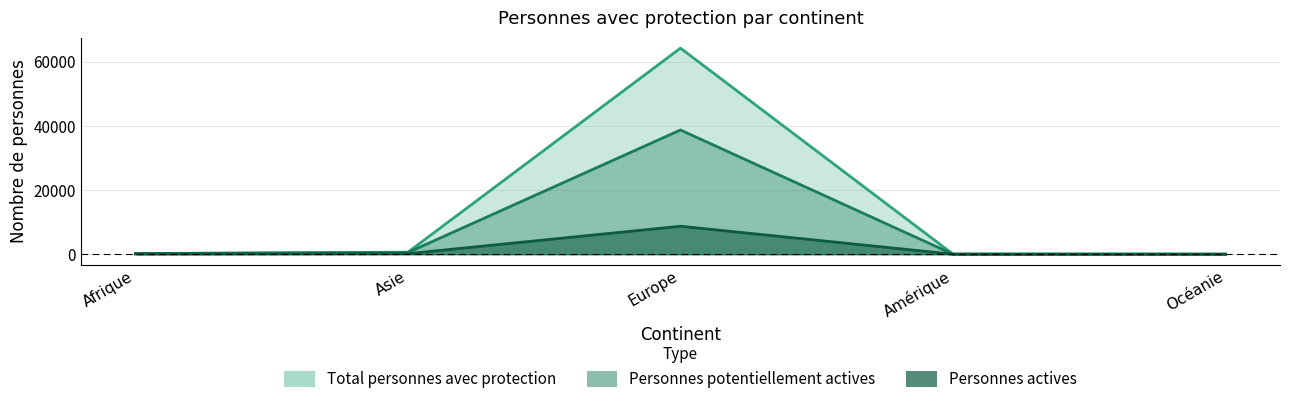

How many values in the Personnes potentiellement actives series are below 195?

2